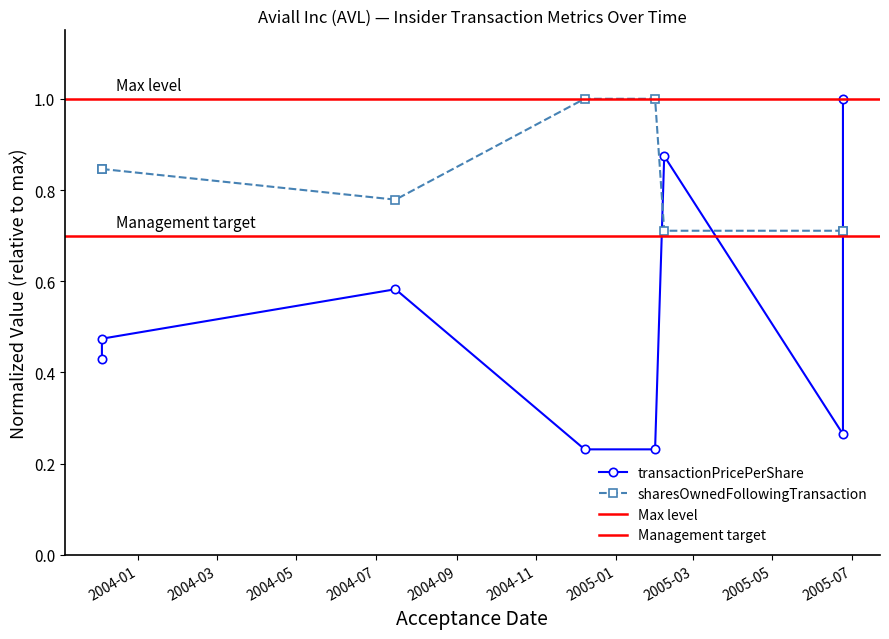

What is the lowest value of the sharesOwnedFollowingTransaction series?

0.7